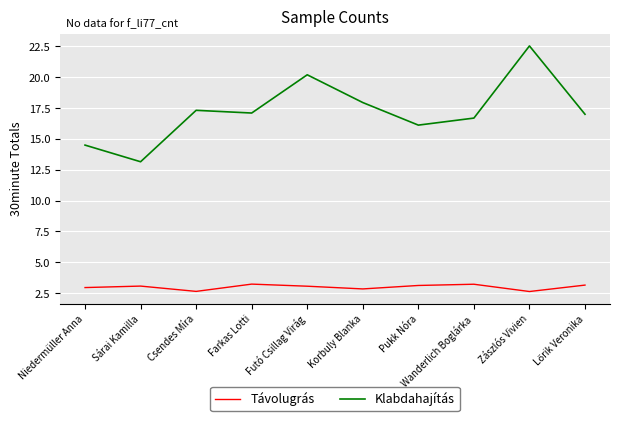

Is it true that Klabdahajítás equals 30.9 at Futó Csillag Virág?

False